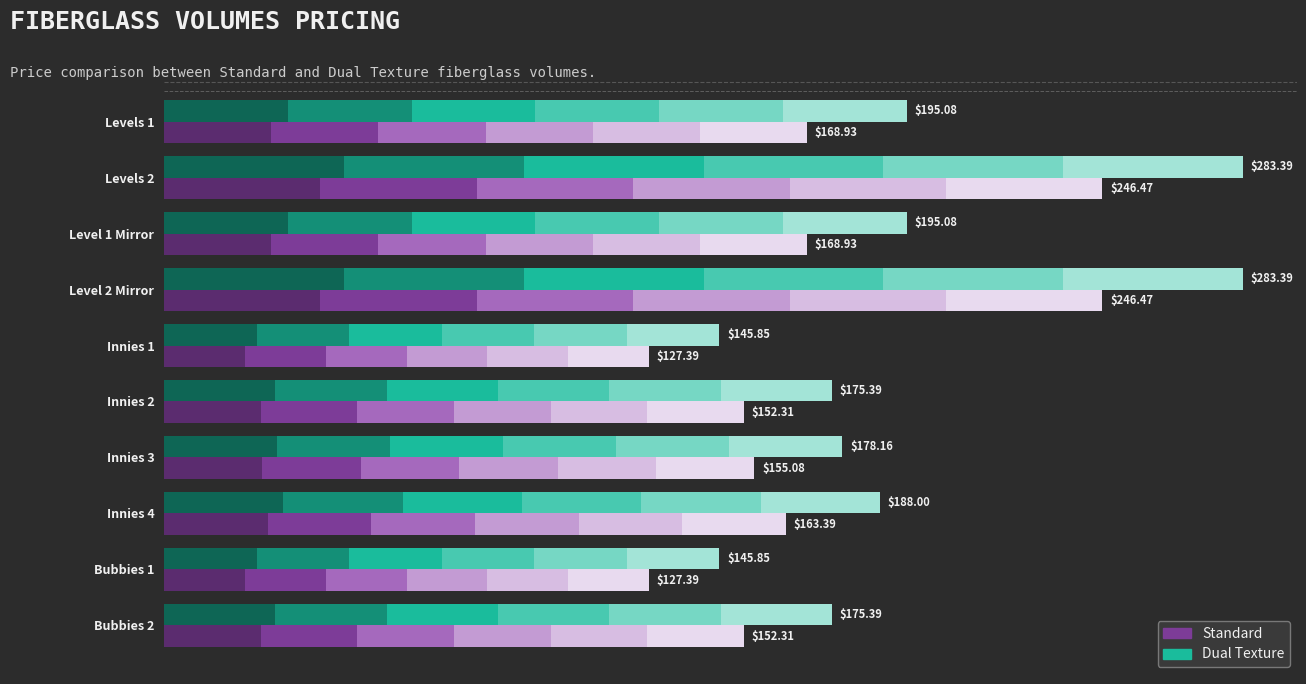

What is the approximate value of Dual Tex: <$100 at Levels 2?

47.2